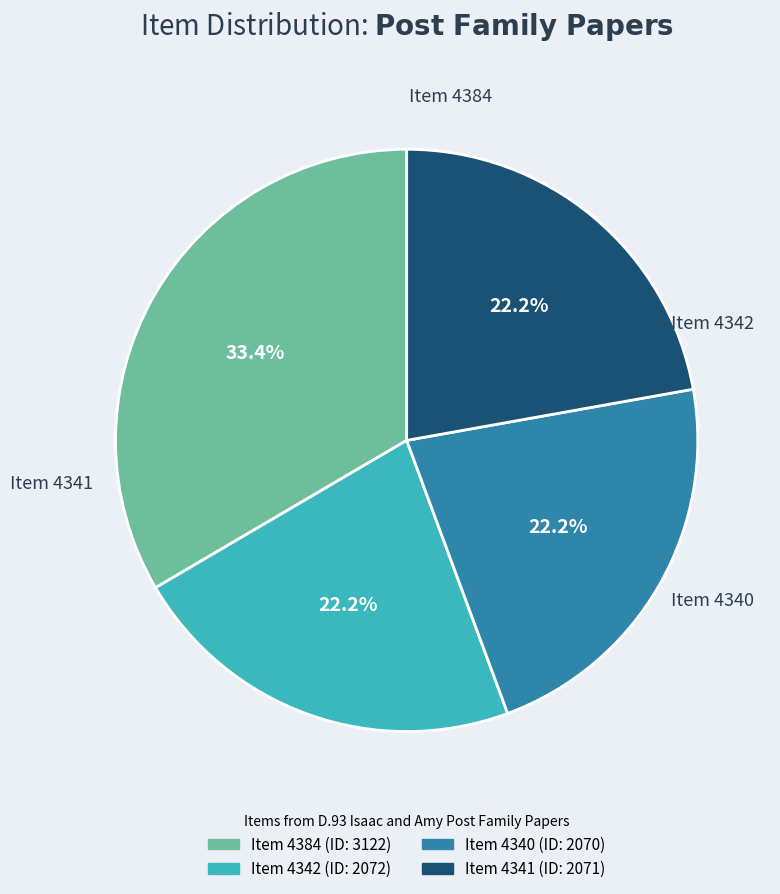

Does any single category account for the majority?

No